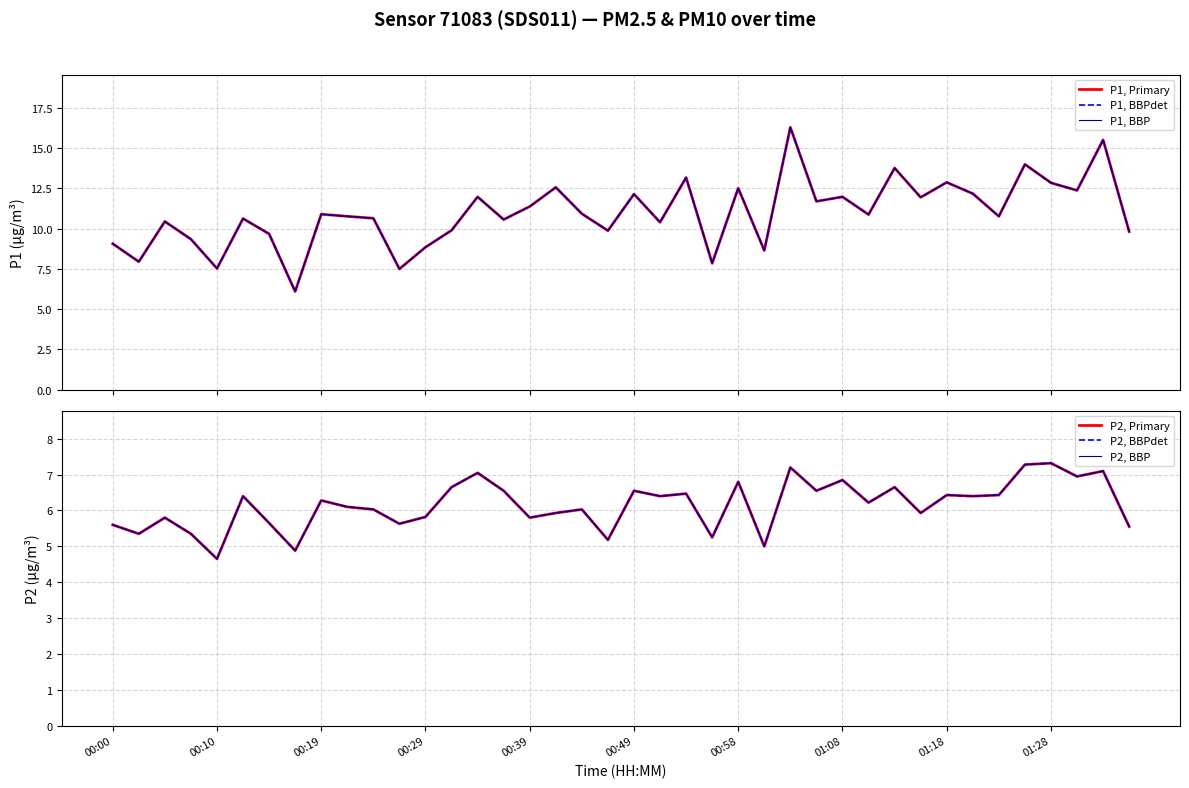

Which series has the widest spread of values?

P1, Primary